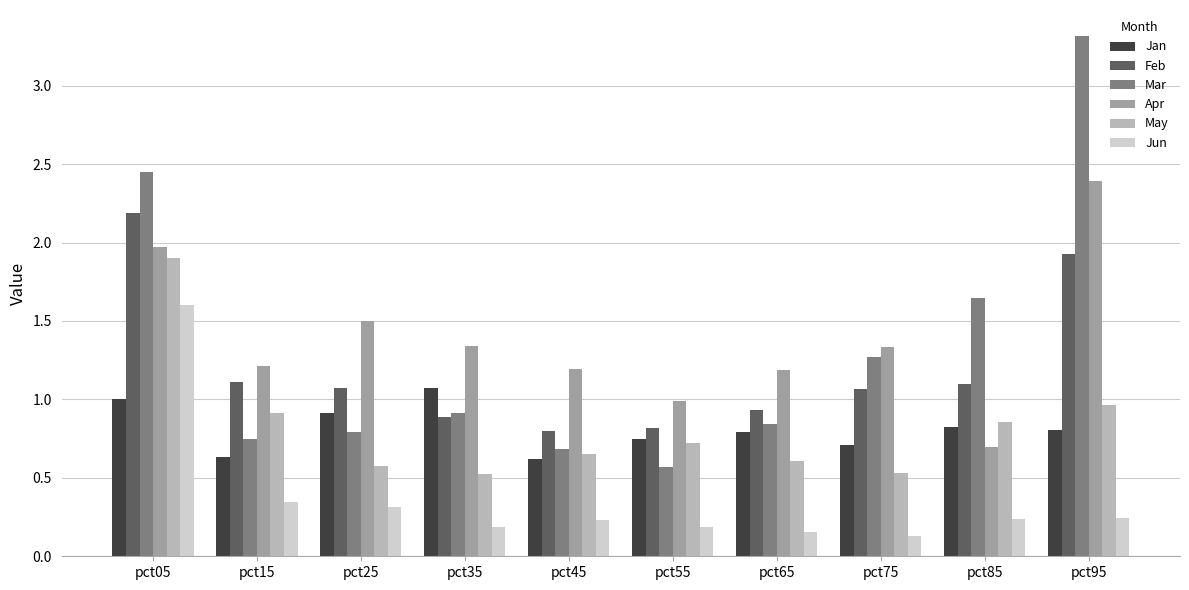

What is the difference between the second highest and minimum values in the May series?

0.4